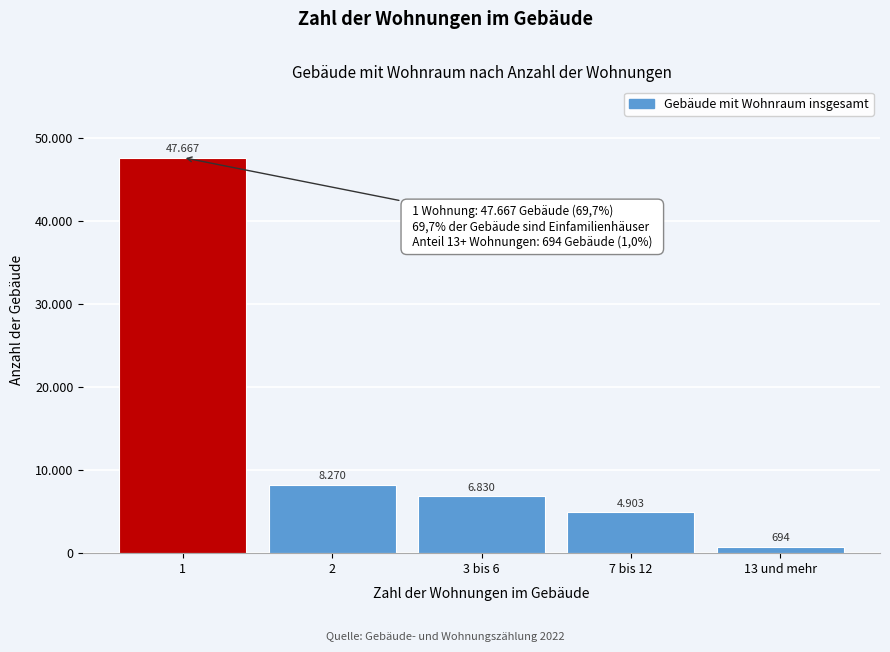

Are the bars horizontal?

No